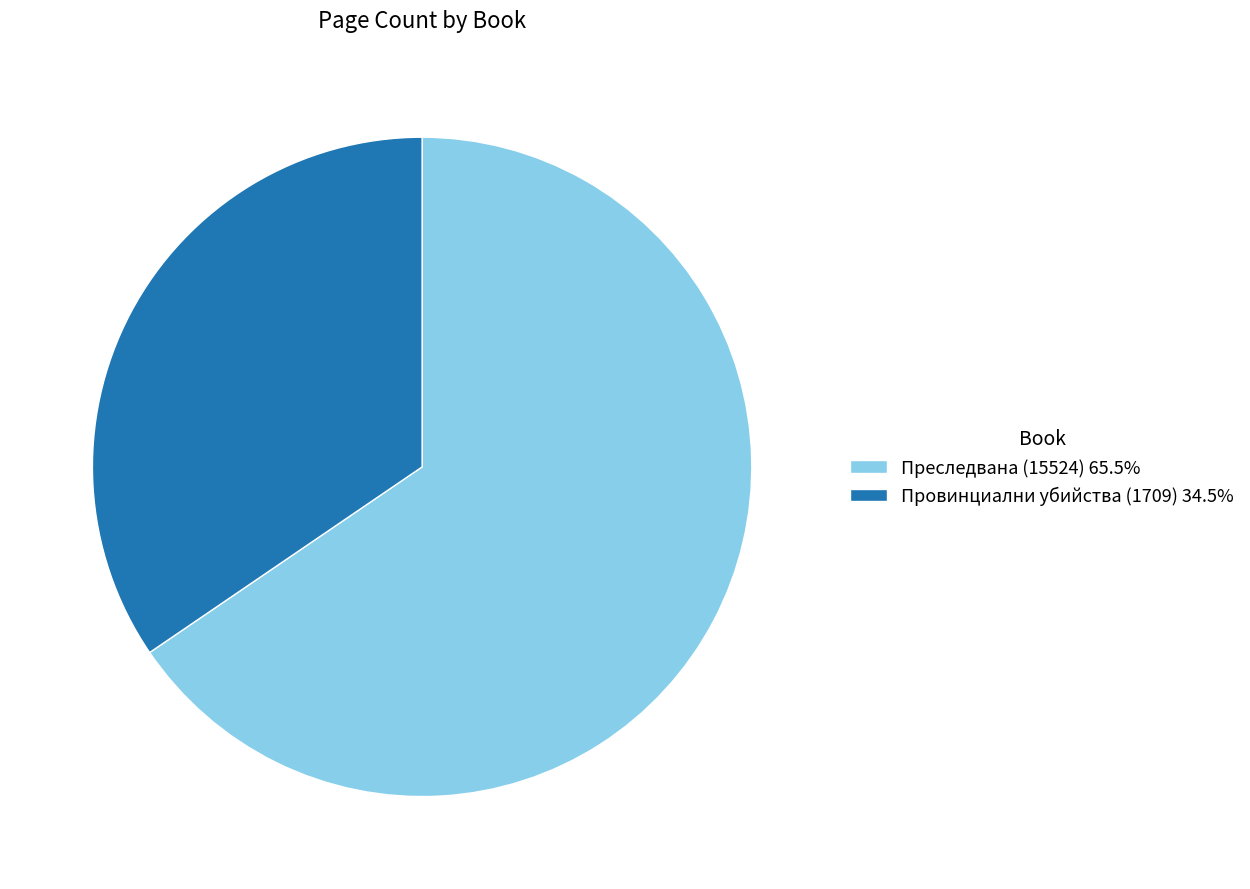

Is Провинциални убийства (1709) 34.5% the majority of the pie?

No